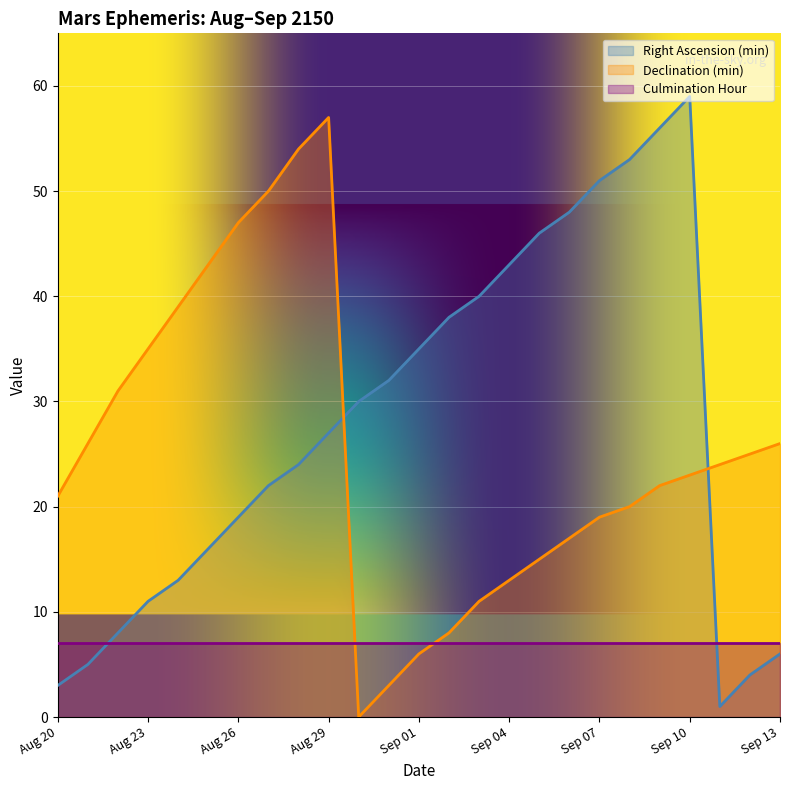

At which label is Right Ascension (min) closest to 30?

Aug 30